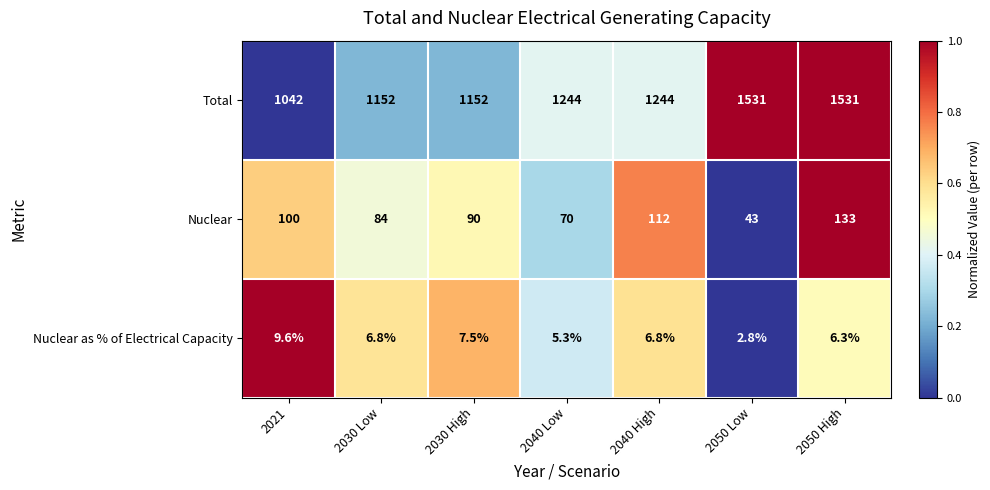

Which series has the largest range (max minus min)?

Total